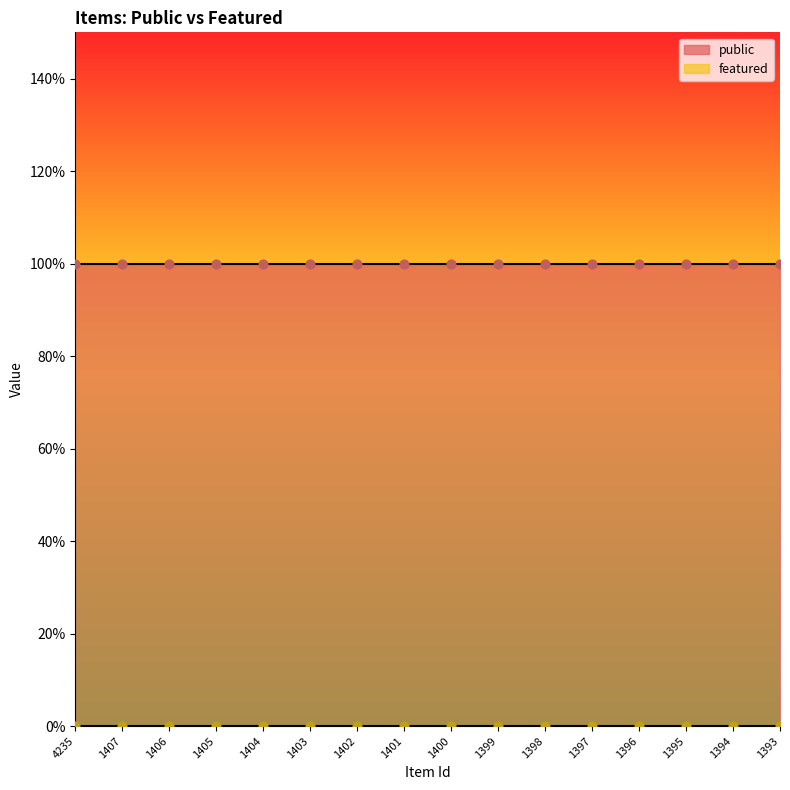

At how many categories does at least one series exceed 0?

16